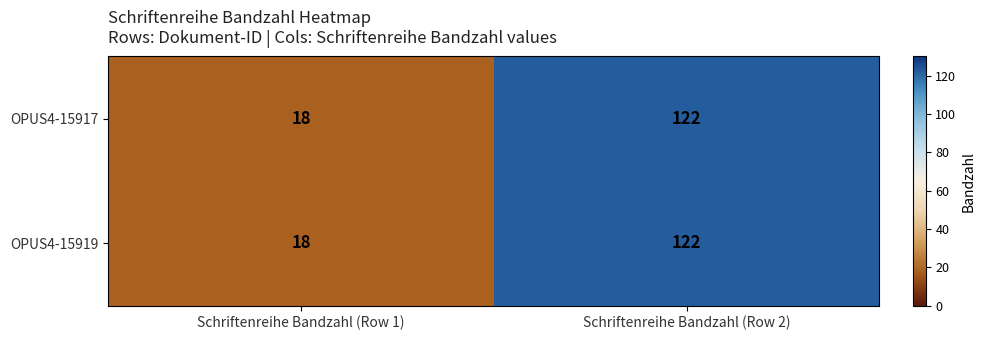

Which category has the highest value in the OPUS4-15917 series?

Schriftenreihe Bandzahl (Row 2)